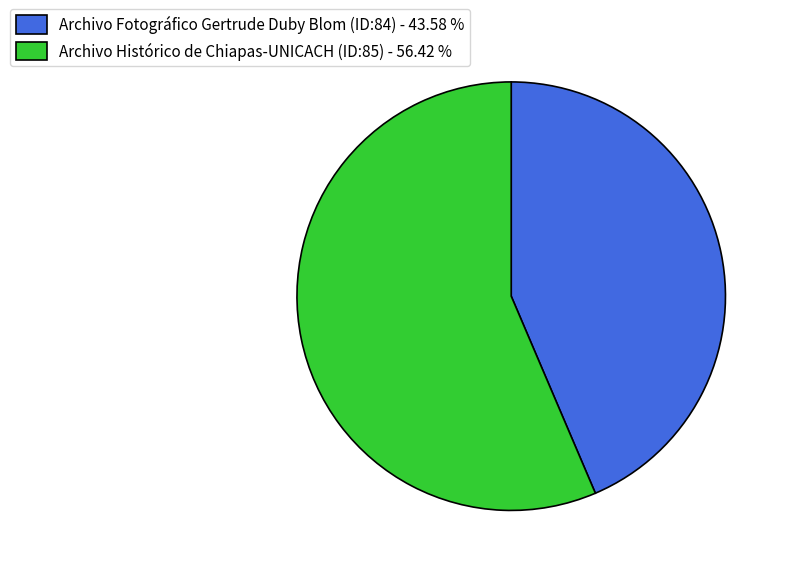

The Archivo Histórico de Chiapas-UNICACH (ID:85) slice represents 68% of the pie. True or false?

False